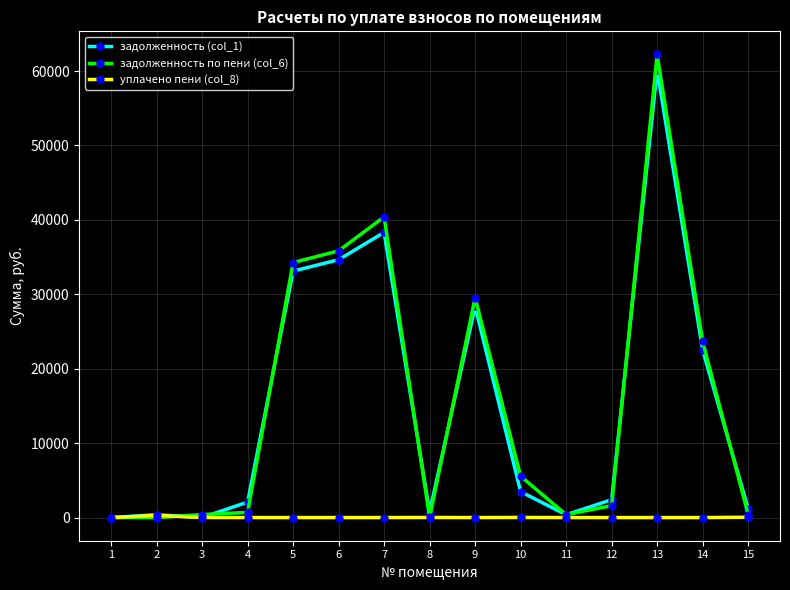

What is the difference between the highest and lowest values at 14?

23682.0